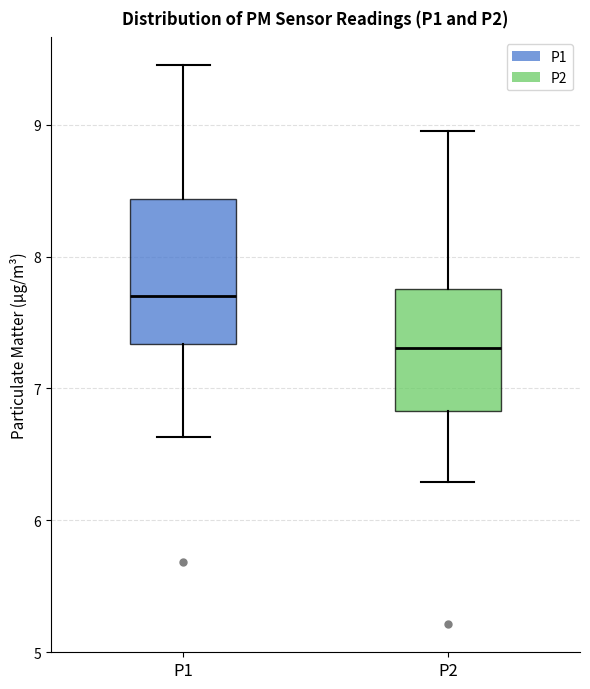

Which box's median line is the highest?

P1